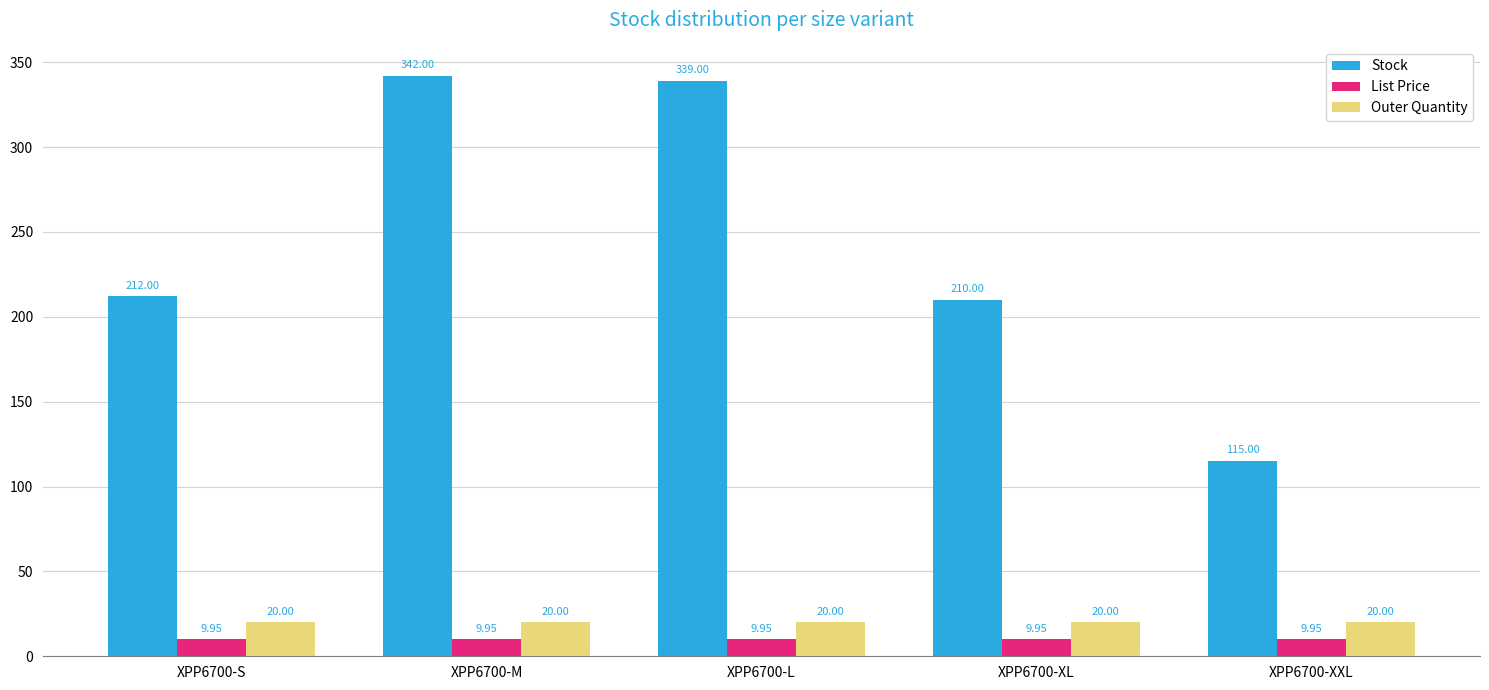

Is the value of Stock at XPP6700-XXL greater than the value of List Price at XPP6700-M?

Yes